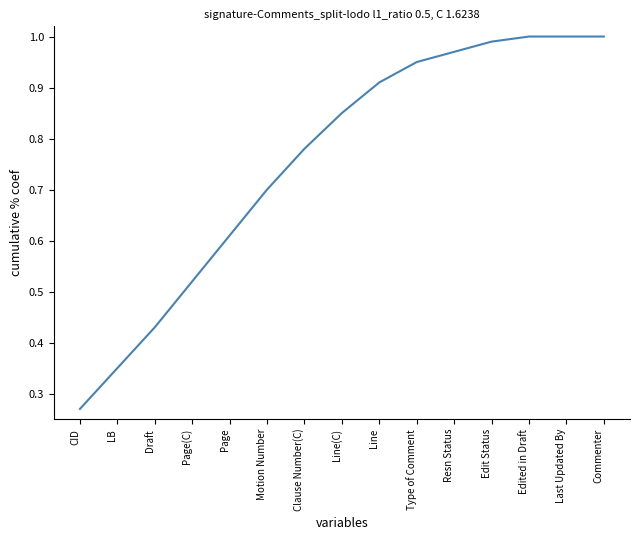

What position from the right is Last Updated By?

2